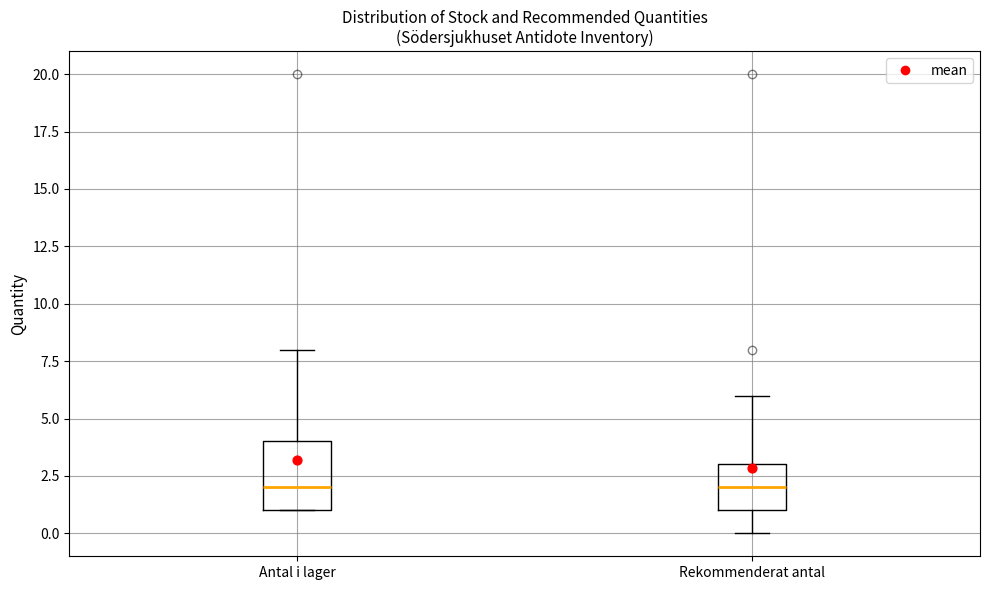

Reading left to right, read every box against the y-axis: the position of its median line, the range the box covers, and the ends of its whiskers. The values are not printed on the chart, so give them approximately, as read against the axis.

Antal i lager: median 2, box 1 to 4, whiskers 1 to 8
Rekommenderat antal: median 2, box 1 to 3, whiskers 0 to 6